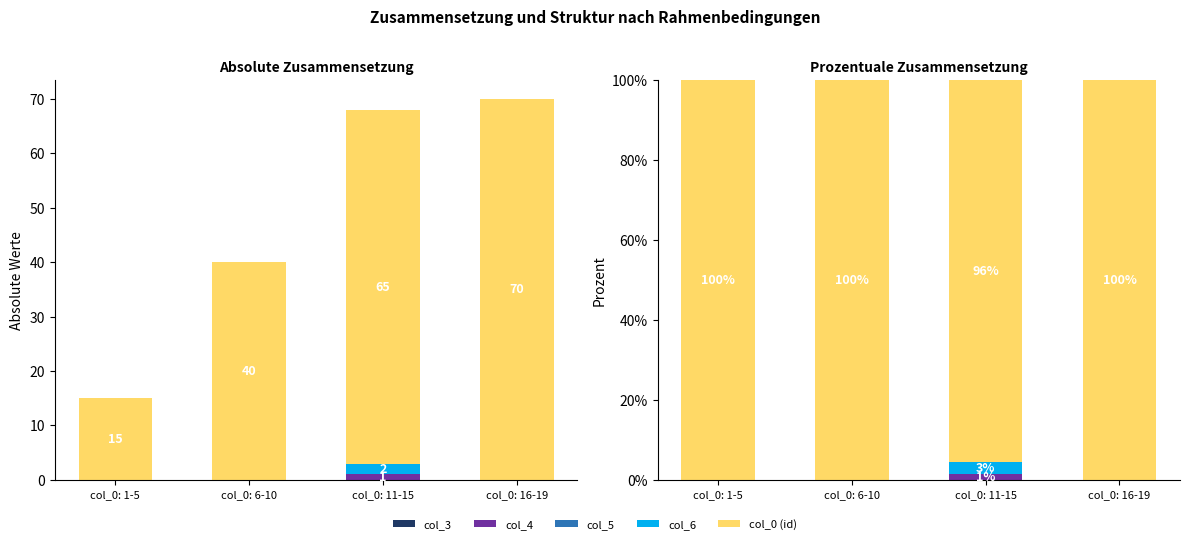

At how many categories does at least one series exceed 17?

4